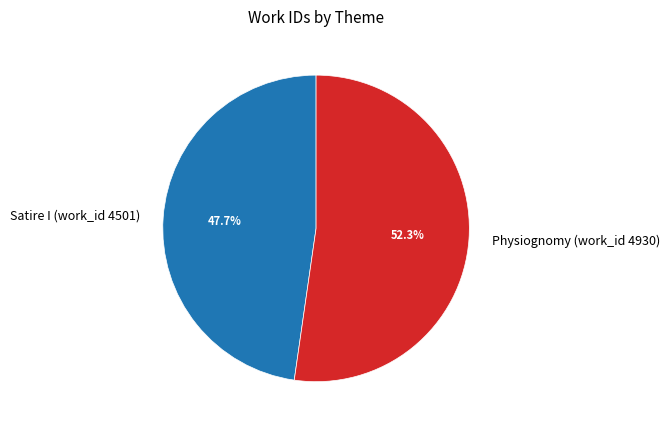

How many segments does this pie chart have?

2